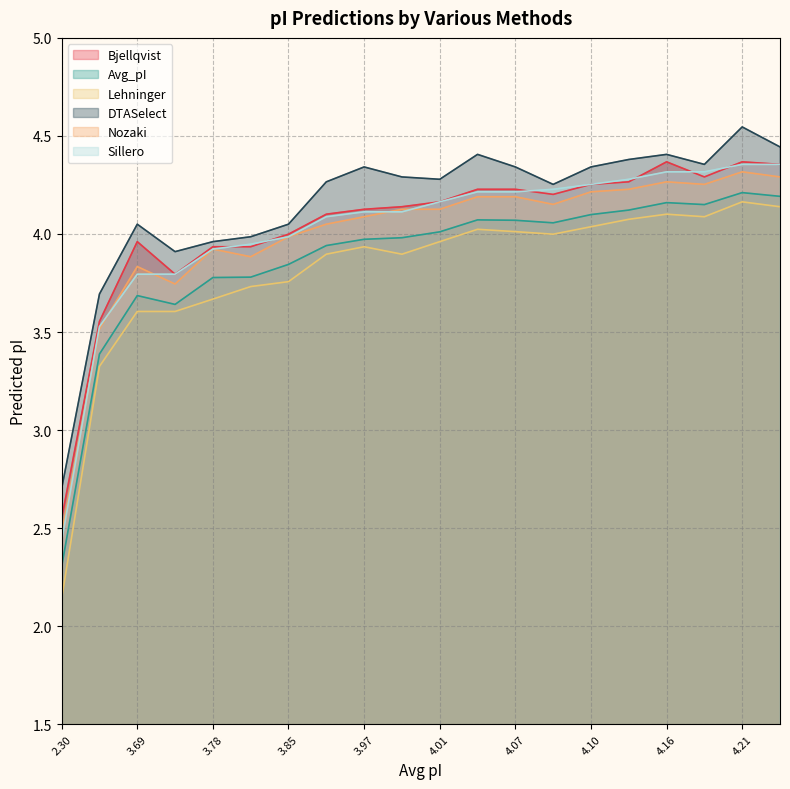

Reading right to left, list all the values displayed in this chart.

Bjellqvist: 4.4	4.4	4.3	4.4	4.3	4.3	4.2	4.2	4.2	4.2	4.1	4.1	4.1	4.0	3.9	3.9	3.8	4.0	3.6	2.5
Avg_pI: 4.2	4.2	4.2	4.2	4.1	4.1	4.1	4.1	4.1	4.0	4.0	4.0	3.9	3.8	3.8	3.8	3.6	3.7	3.4	2.3
Lehninger: 4.1	4.2	4.1	4.1	4.1	4.0	4.0	4.0	4.0	4.0	3.9	3.9	3.9	3.8	3.7	3.7	3.6	3.6	3.3	2.1
DTASelect: 4.4	4.5	4.4	4.4	4.4	4.3	4.3	4.3	4.4	4.3	4.3	4.3	4.3	4.0	4.0	4.0	3.9	4.0	3.7	2.7
Nozaki: 4.3	4.3	4.3	4.3	4.2	4.2	4.2	4.2	4.2	4.1	4.1	4.1	4.0	4.0	3.9	3.9	3.7	3.8	3.5	2.5
Sillero: 4.4	4.4	4.3	4.3	4.3	4.3	4.2	4.2	4.2	4.2	4.1	4.1	4.1	4.0	3.9	3.9	3.8	3.8	3.5	2.4